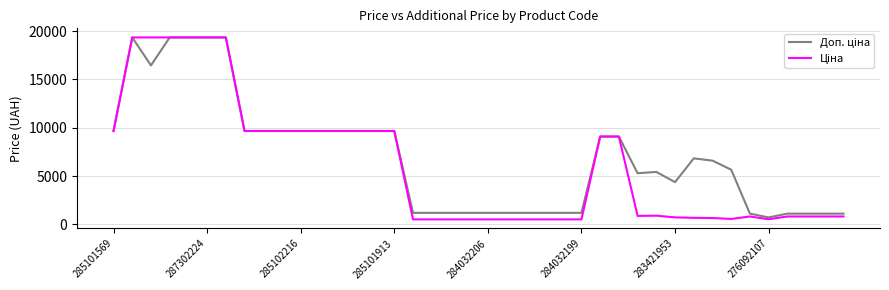

What is the greatest value displayed?

19343.1